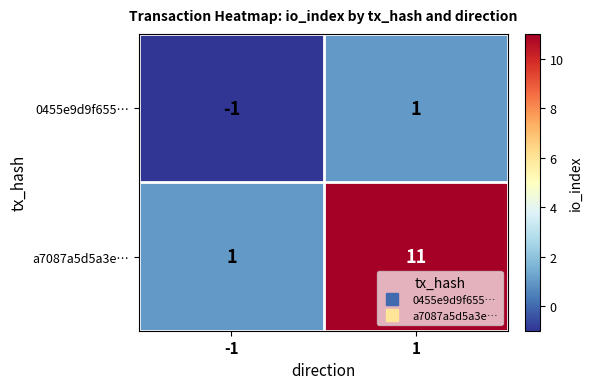

Which category has the lowest value across all series?

-1